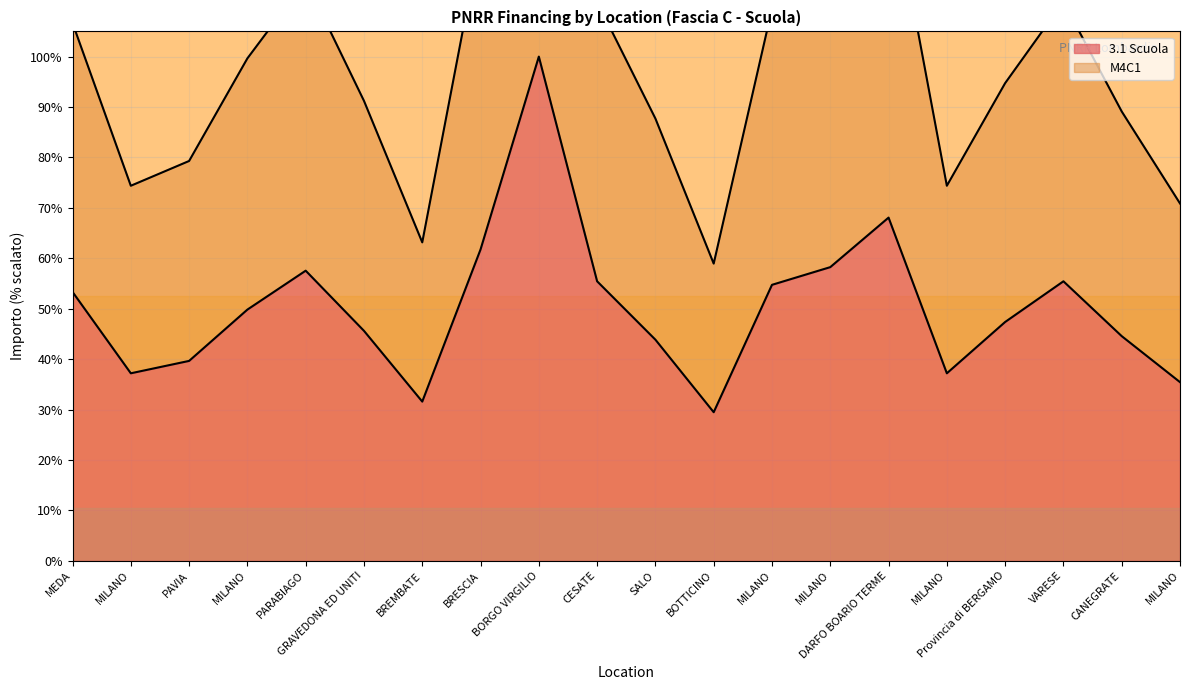

At CESATE, list the series in order from smallest to largest.

3.1 Scuola (line), M4C1 (line)